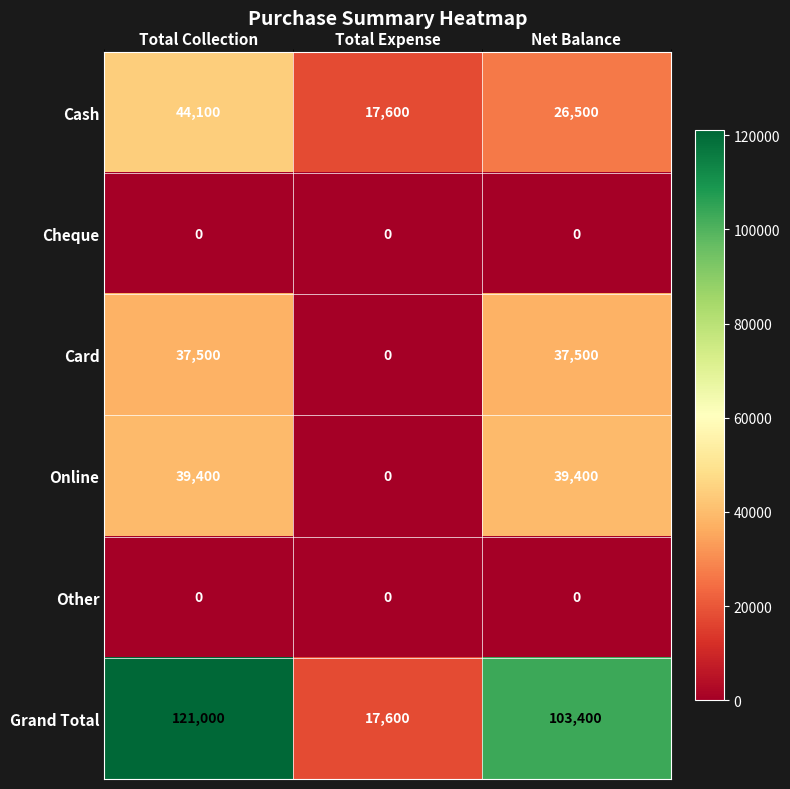

How many categories are shown in the chart?

3